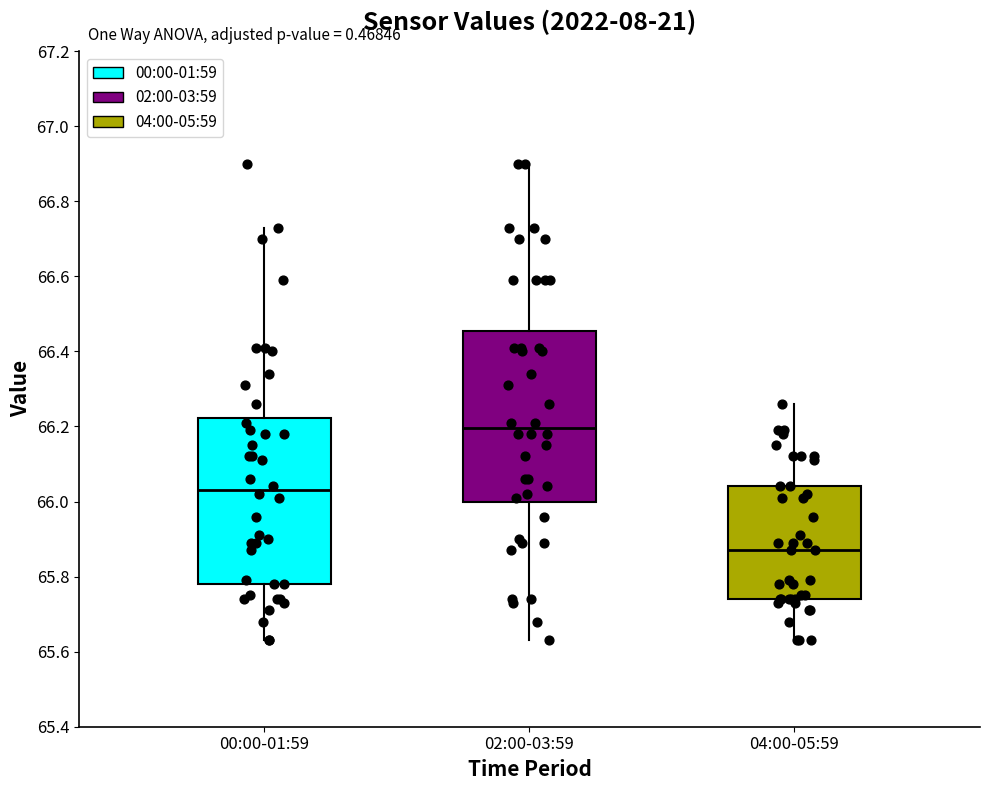

Reading left to right, transcribe this box plot: for each box, give where its median line is, the range the box spans, and where its two whiskers end, as read against the y-axis. The values are not printed on the chart, so give them approximately, as read against the axis.

00:00-01:59: median 66.04, box 65.78 to 66.22, whiskers 65.64 to 66.74
02:00-03:59: median 66.20, box 66.00 to 66.46, whiskers 65.64 to 66.90
04:00-05:59: median 65.88, box 65.74 to 66.04, whiskers 65.64 to 66.26